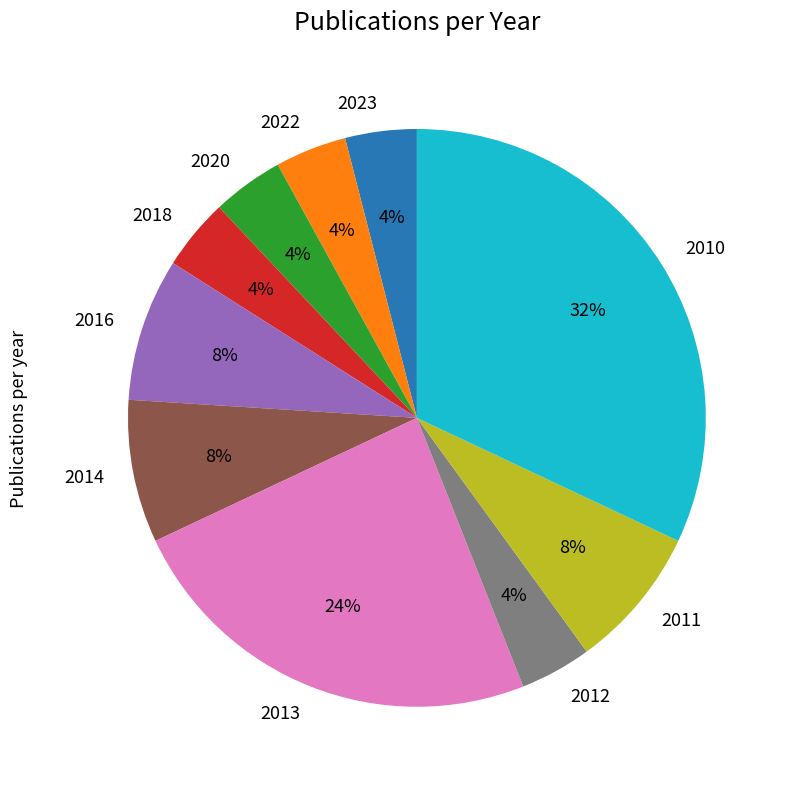

Combined, do 2013 and 2014 account for over 50%?

No